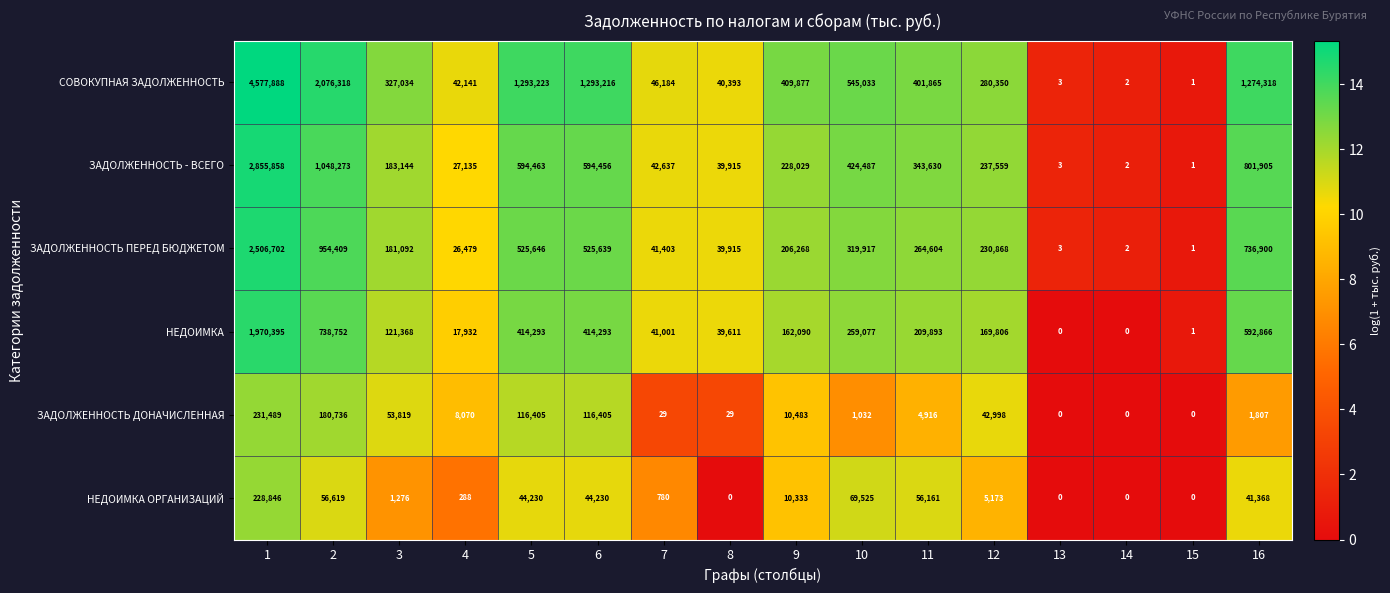

What is the difference between the highest and lowest values at 16?

1272511